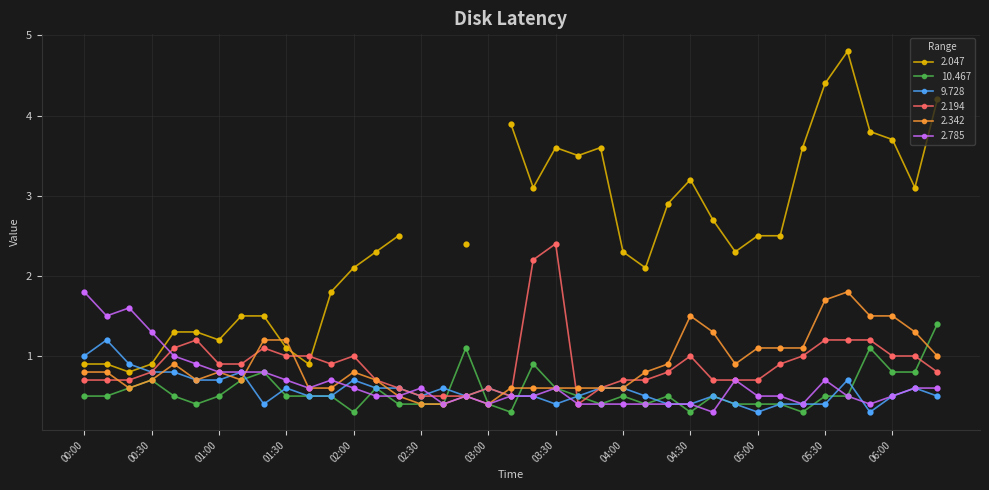

What is the highest value of the 9.728 series?

1.2